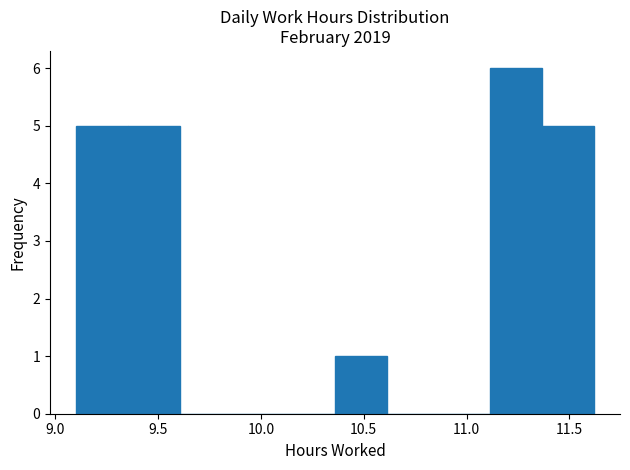

Reading left to right, list every bar in this chart as the range it spans on the x-axis followed by its height. Neither the bar edges nor the heights are printed on the chart, so give them approximately, as read against the axes.

9.10 to 9.35: 5
9.35 to 9.60: 5
9.60 to 9.85: 0
9.85 to 10.10: 0
10.10 to 10.35: 0
10.35 to 10.60: 1
10.60 to 10.85: 0
10.85 to 11.10: 0
11.10 to 11.35: 6
11.35 to 11.60: 5